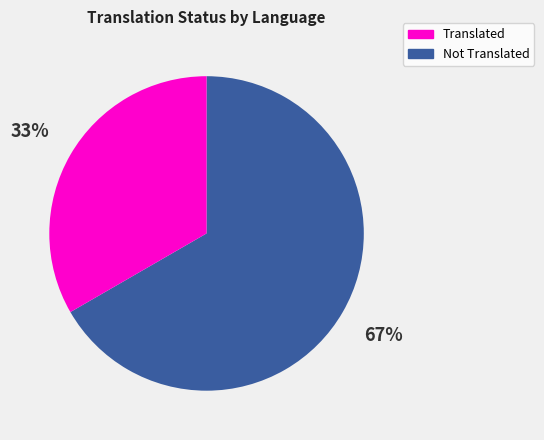

Is there a majority slice in this chart?

Yes